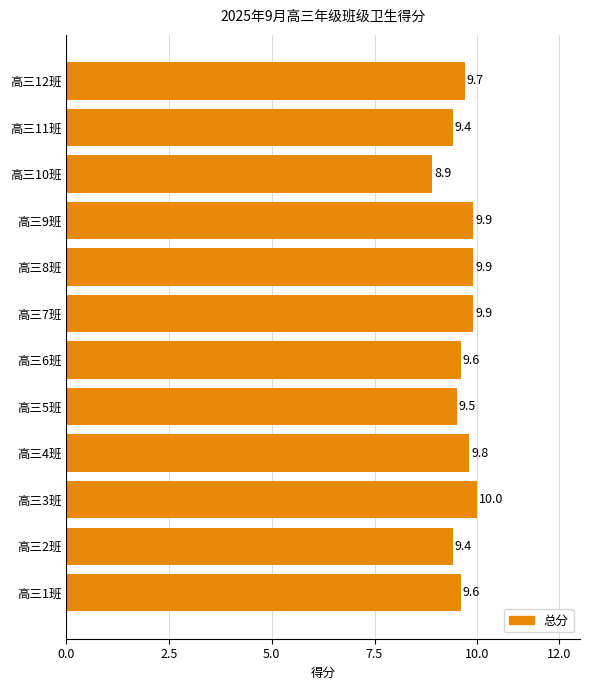

What is the difference between the maximum and minimum values?

1.1